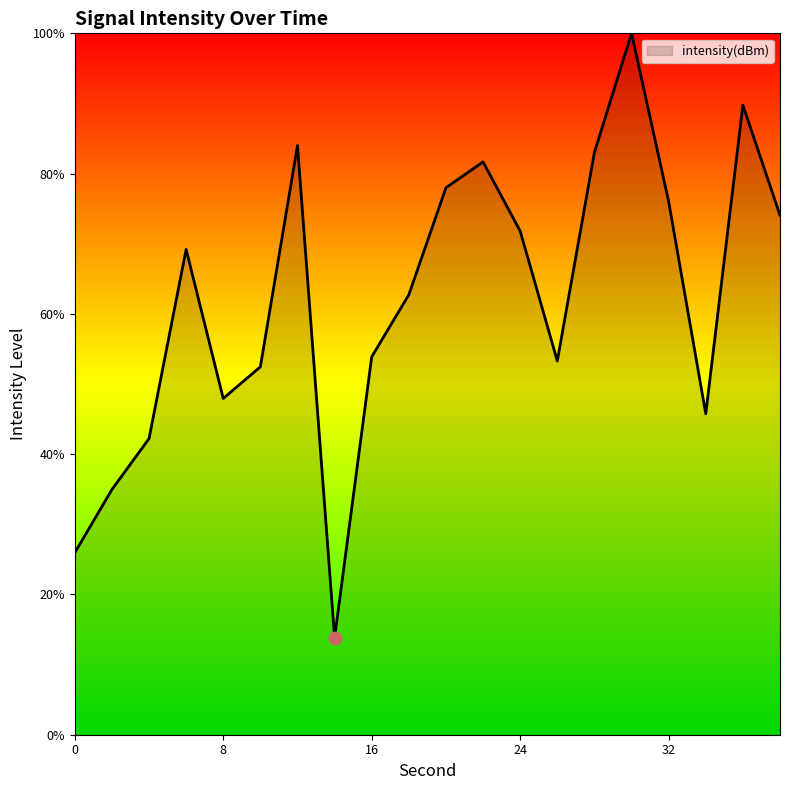

What is the maximum value shown in the chart?

100.0